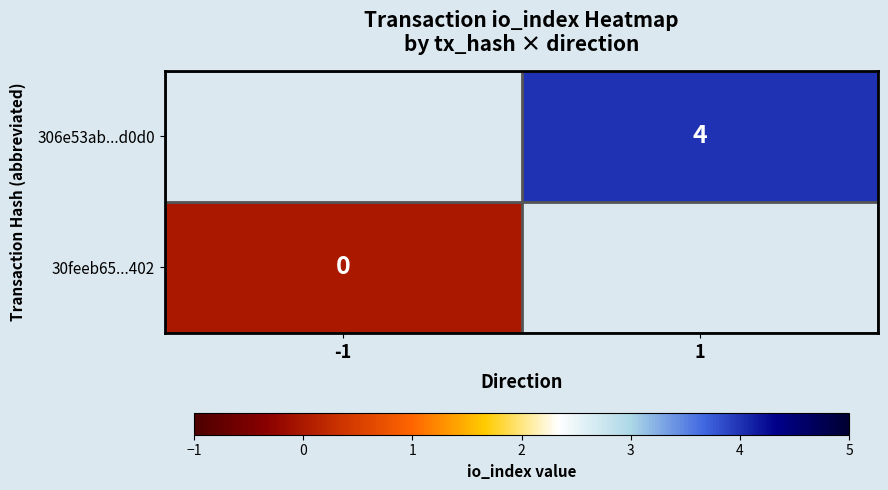

Is the value of 30feeb65...402 at -1 greater than the value of 306e53ab...d0d0 at 1?

No